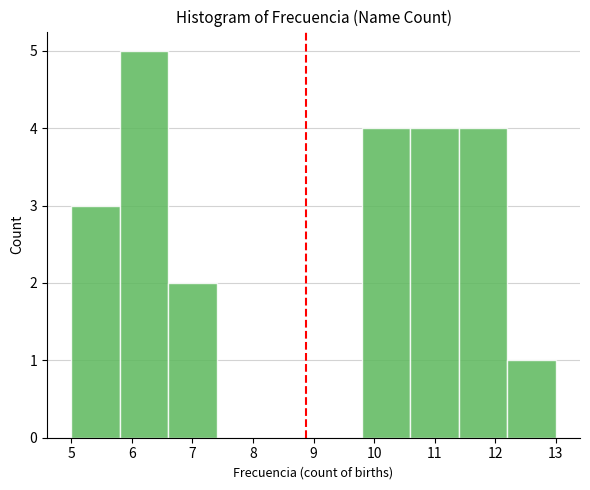

Reading left to right, list every bar in this chart as the range it spans on the x-axis followed by its height. The values are not printed on the chart, so give them approximately, as read against the axis.

5.0 to 5.8: 3
5.8 to 6.6: 5
6.6 to 7.4: 2
7.4 to 8.2: 0
8.2 to 9.0: 0
9.0 to 9.8: 0
9.8 to 10.6: 4
10.6 to 11.4: 4
11.4 to 12.2: 4
12.2 to 13.0: 1